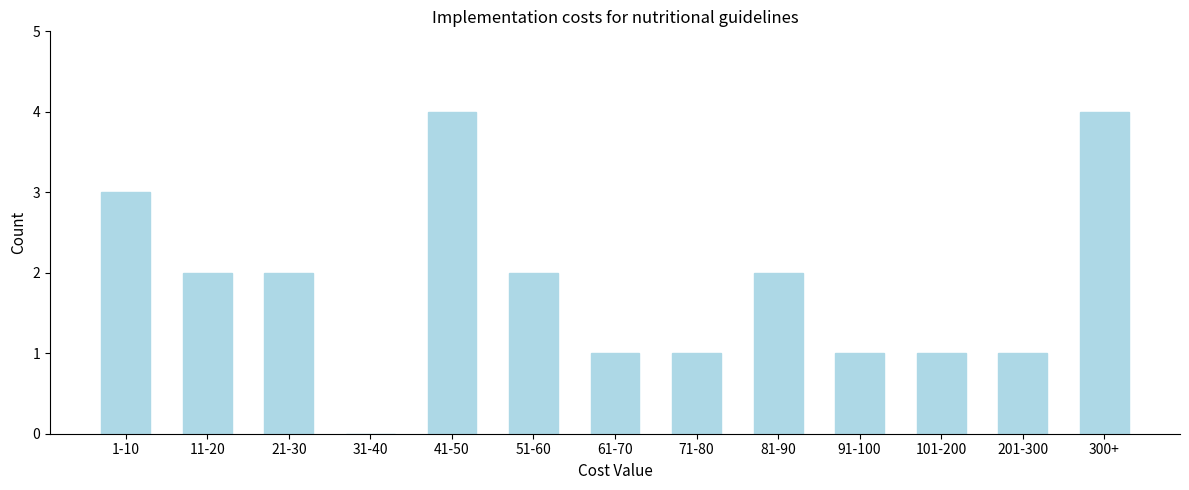

Reading left to right, transcribe all the data shown in this chart.

1-10=3	11-20=2	21-30=2	31-40=0	41-50=4	51-60=2	61-70=1	71-80=1	81-90=2	91-100=1	101-200=1	201-300=1	300+=4